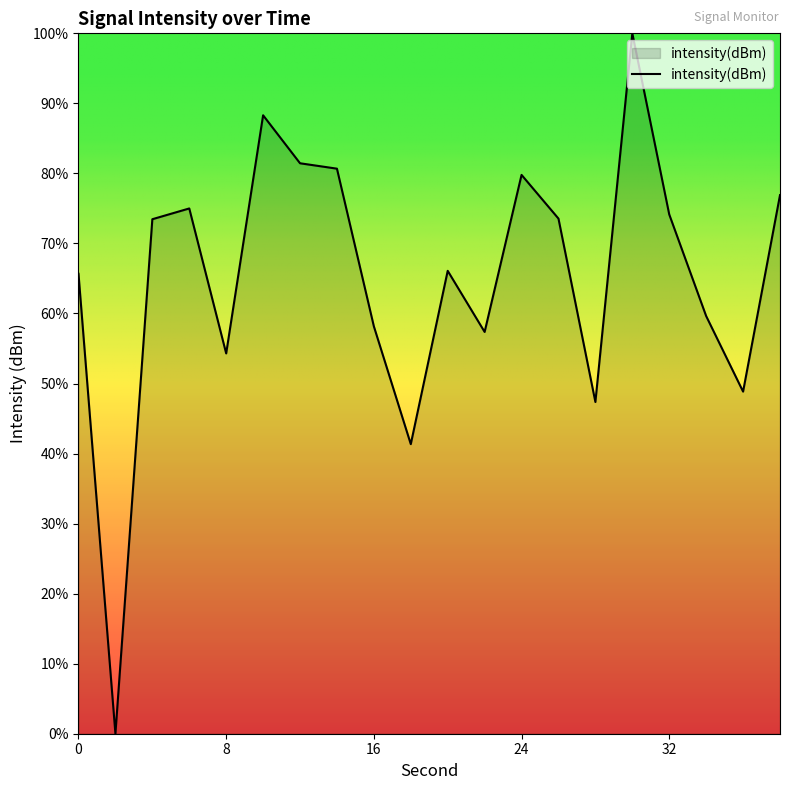

What is the maximum value shown in the chart?

100.0